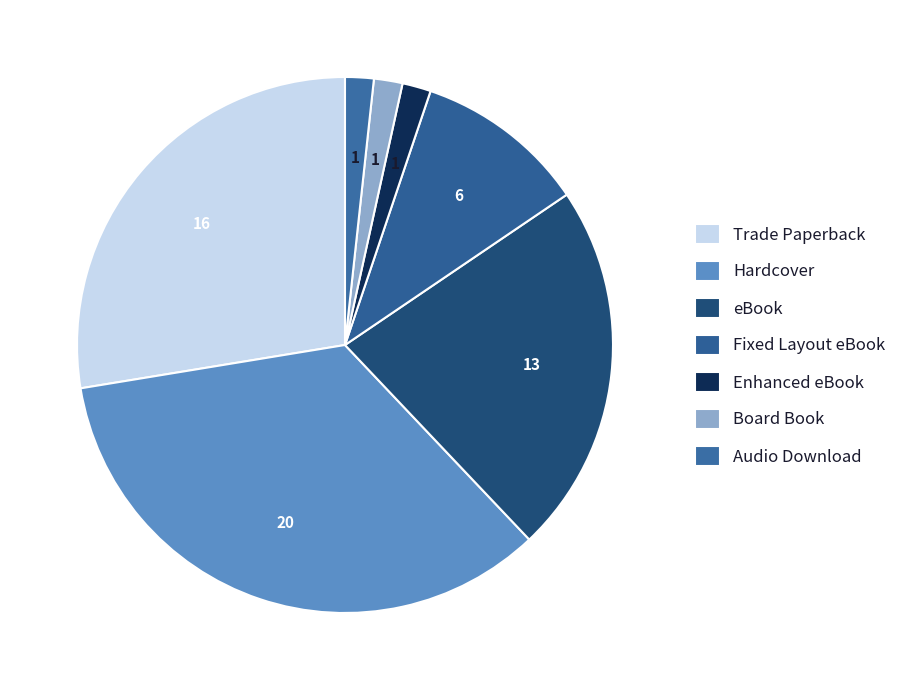

How many segments does this pie chart have?

7